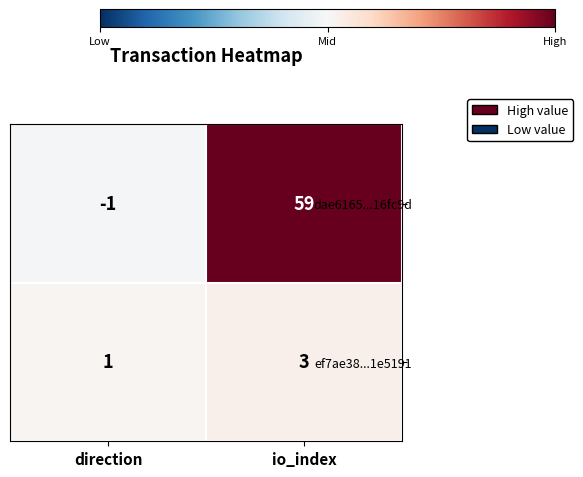

Between direction and io_index, which series saw the biggest shift?

dae6165...16fc9d